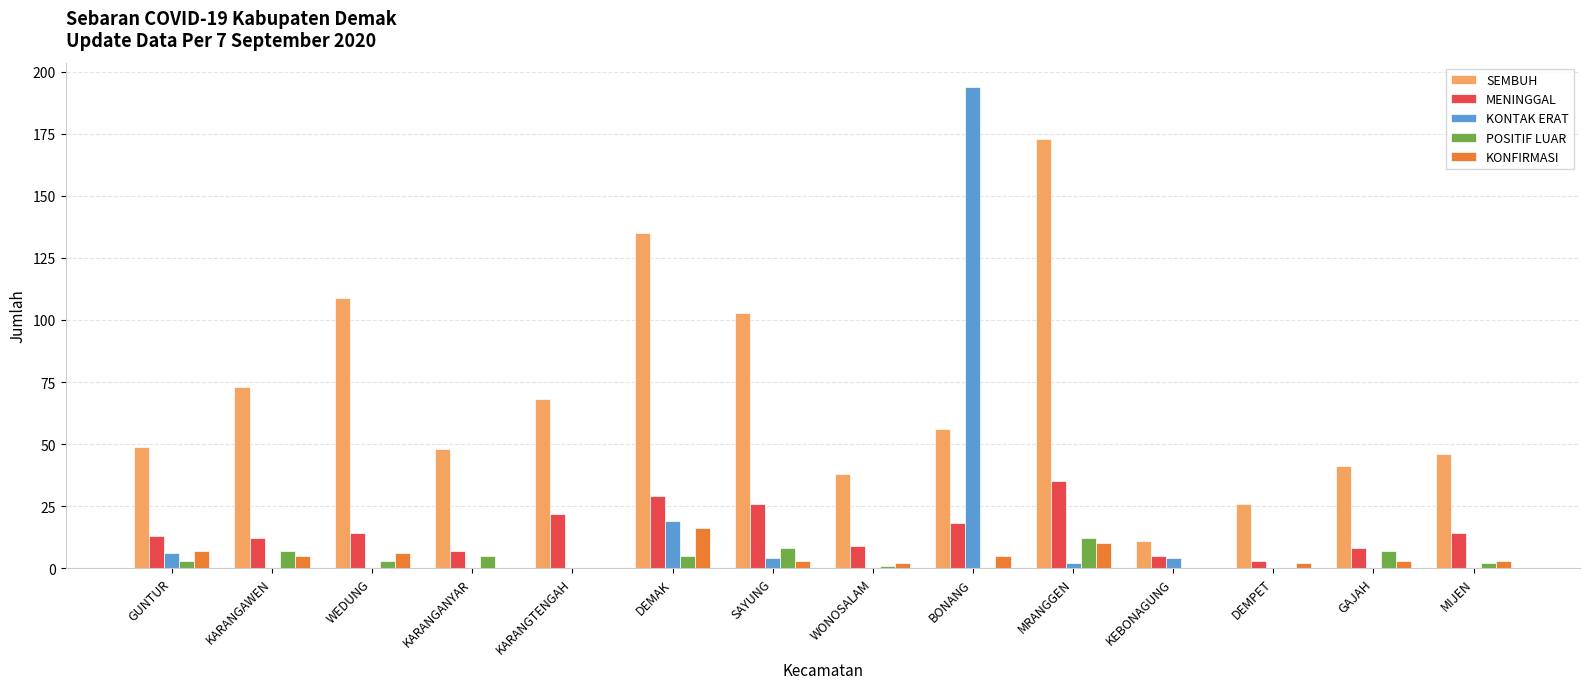

Reading left to right, list all the values displayed in this chart.

SEMBUH: GUNTUR=49	KARANGAWEN=73	WEDUNG=109	KARANGANYAR=48	KARANGTENGAH=68	DEMAK=135	SAYUNG=103	WONOSALAM=38	BONANG=56	MRANGGEN=173	KEBONAGUNG=11	DEMPET=26	GAJAH=41	MIJEN=46
MENINGGAL: GUNTUR=13	KARANGAWEN=12	WEDUNG=14	KARANGANYAR=7	KARANGTENGAH=22	DEMAK=29	SAYUNG=26	WONOSALAM=9	BONANG=18	MRANGGEN=35	KEBONAGUNG=5	DEMPET=3	GAJAH=8	MIJEN=14
KONTAK ERAT: GUNTUR=6	KARANGAWEN=0	WEDUNG=0	KARANGANYAR=0	KARANGTENGAH=0	DEMAK=19	SAYUNG=4	WONOSALAM=0	BONANG=194	MRANGGEN=2	KEBONAGUNG=4	DEMPET=0	GAJAH=0	MIJEN=0
POSITIF LUAR: GUNTUR=3	KARANGAWEN=7	WEDUNG=3	KARANGANYAR=5	KARANGTENGAH=0	DEMAK=5	SAYUNG=8	WONOSALAM=1	BONANG=0	MRANGGEN=12	KEBONAGUNG=0	DEMPET=0	GAJAH=7	MIJEN=2
KONFIRMASI: GUNTUR=7	KARANGAWEN=5	WEDUNG=6	KARANGANYAR=0	KARANGTENGAH=0	DEMAK=16	SAYUNG=3	WONOSALAM=2	BONANG=5	MRANGGEN=10	KEBONAGUNG=0	DEMPET=2	GAJAH=3	MIJEN=3